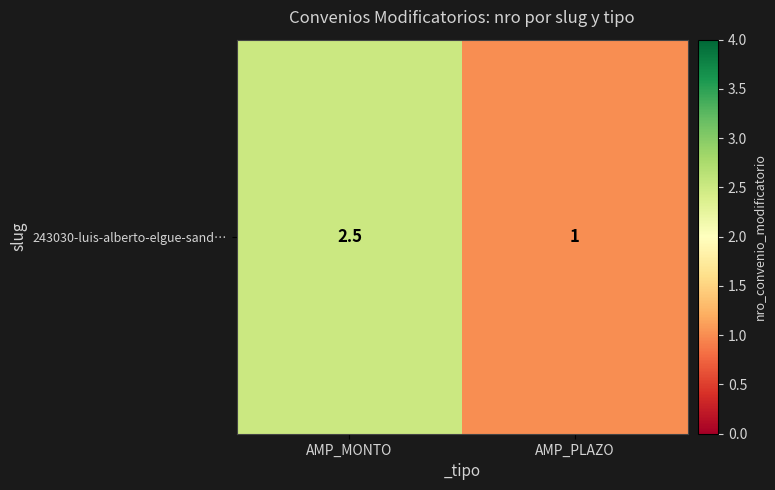

What is the difference between the values at AMP_MONTO and AMP_PLAZO?

1.5